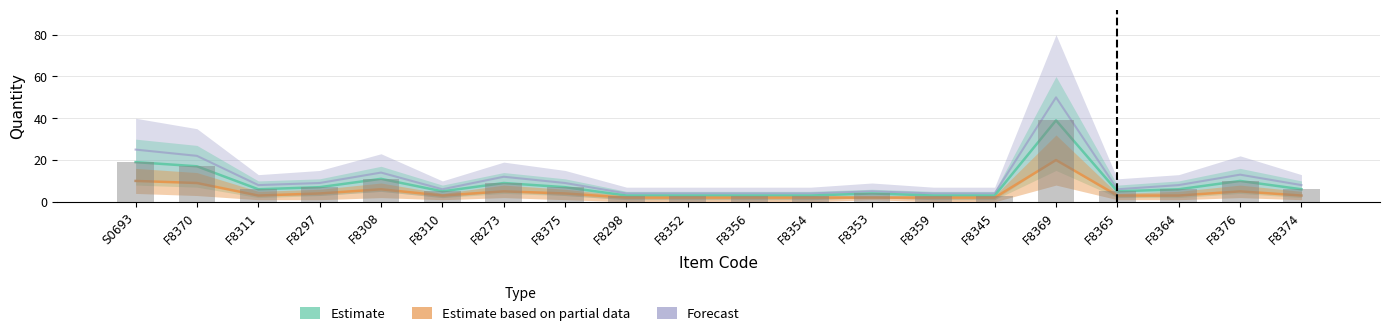

What is the difference between the Forecast values at S0693 and F8375?

16